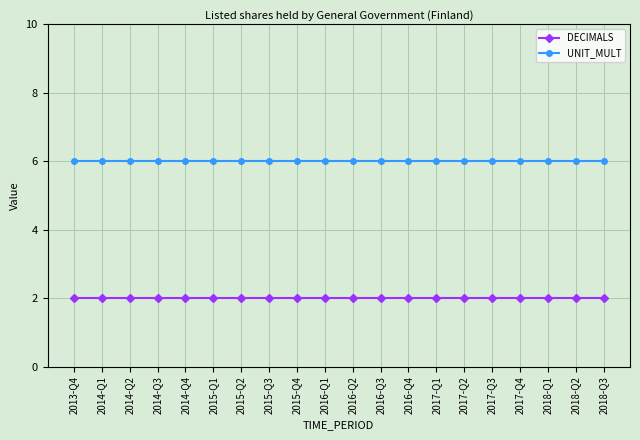

The value of DECIMALS at 2017-Q3 is 2. True or false?

True